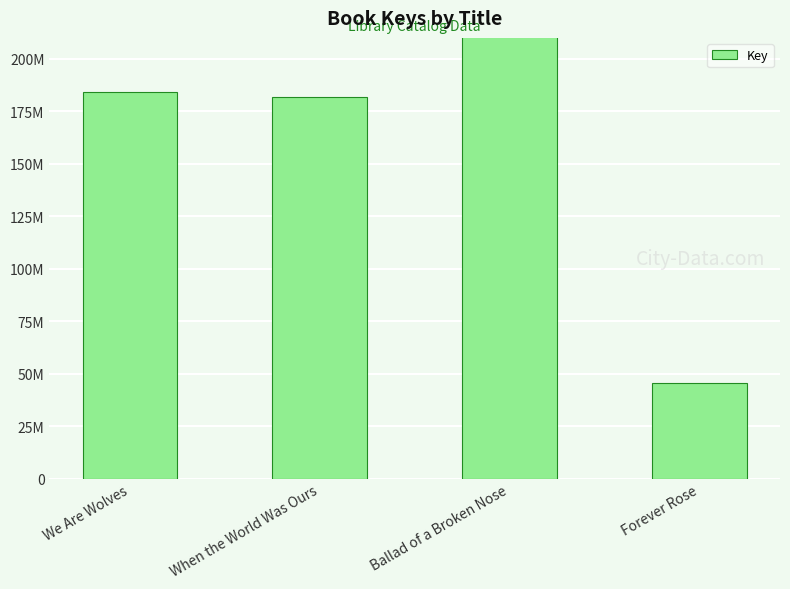

What is the change in value from We Are Wolves to When the World Was Ours?

-2616458